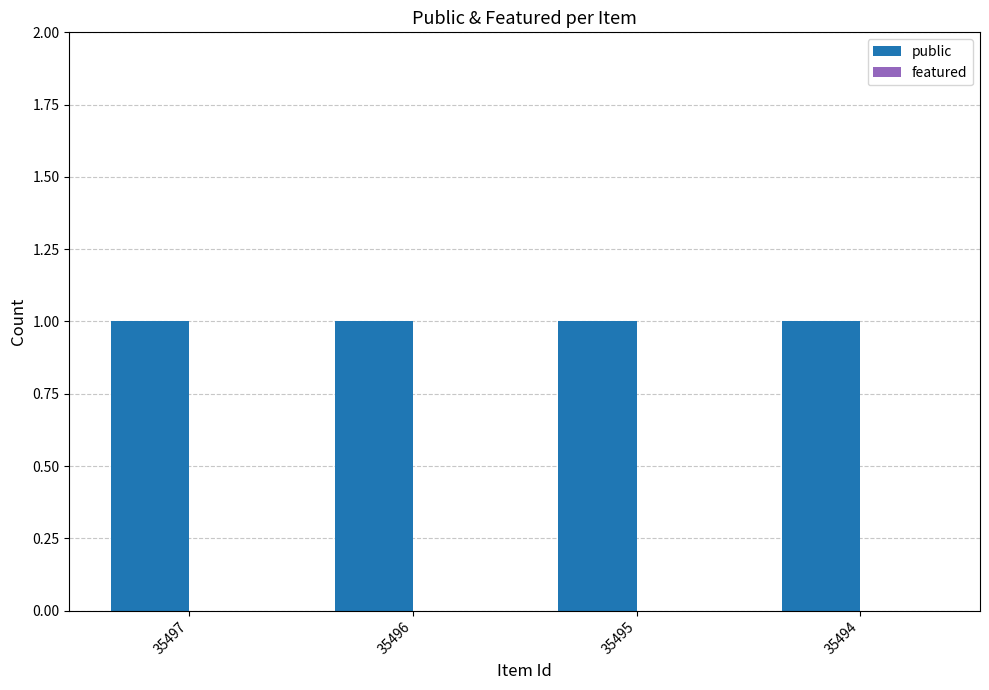

Which series changed the most between 35495 and 35494?

public